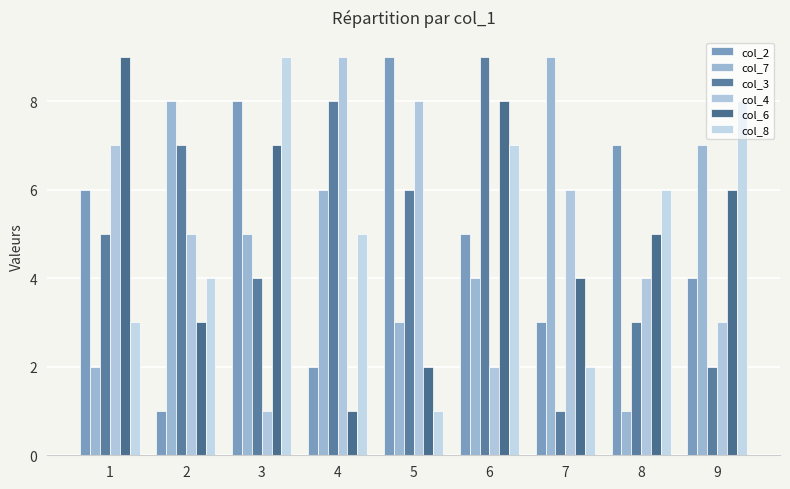

Reading left to right, list all the values displayed in this chart.

col_2: 6	1	8	2	9	5	3	7	4
col_7: 2	8	5	6	3	4	9	1	7
col_3: 5	7	4	8	6	9	1	3	2
col_4: 7	5	1	9	8	2	6	4	3
col_6: 9	3	7	1	2	8	4	5	6
col_8: 3	4	9	5	1	7	2	6	8